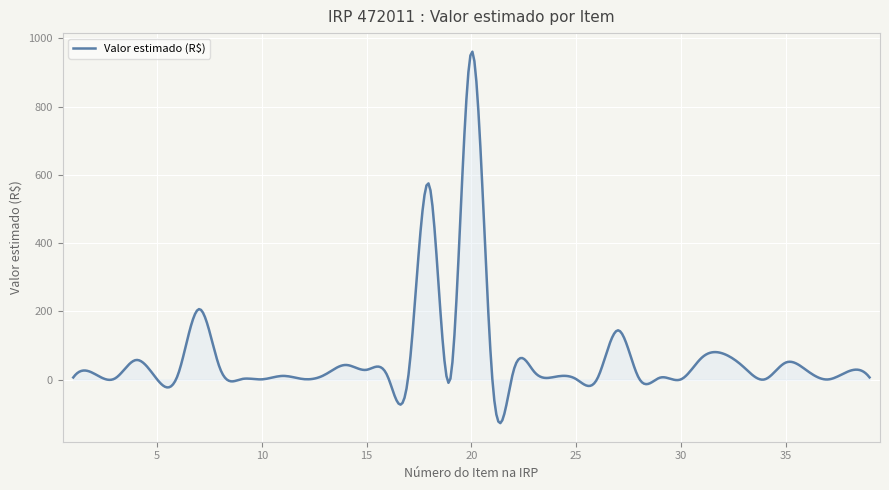

How many lines are shown in the chart?

1